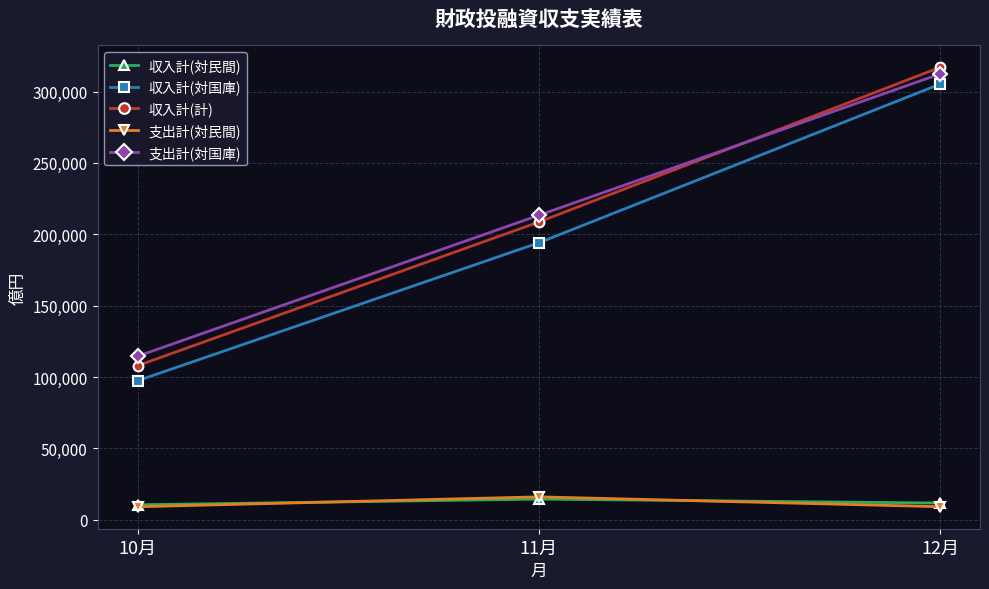

What is the difference between the maximum and minimum values in the 収入計(対民間) series?

3980